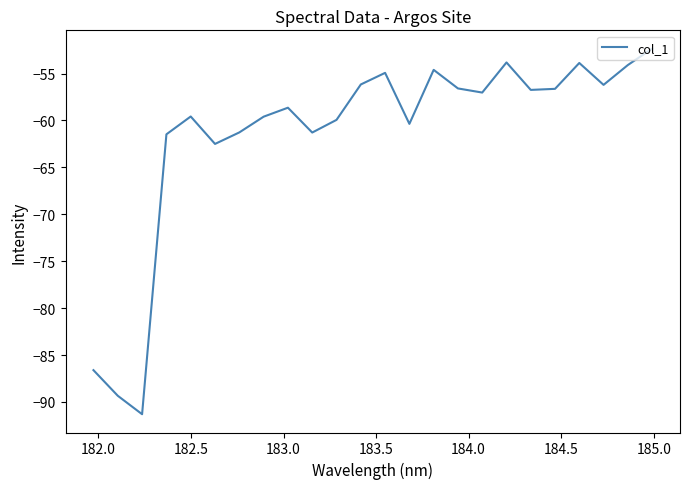

What is the difference between the maximum and minimum values?

39.0